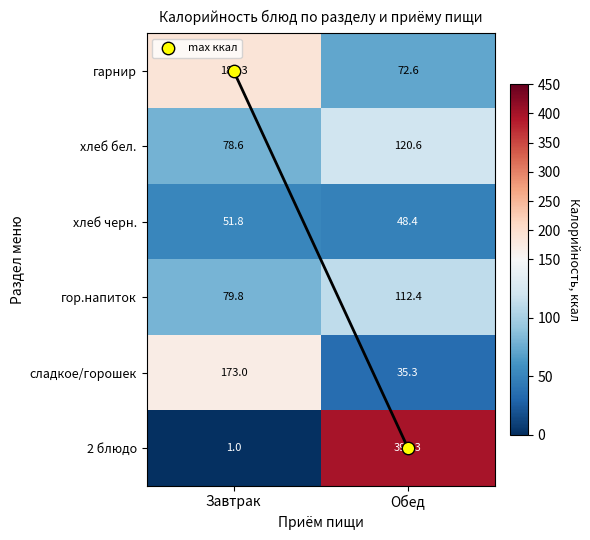

What is the spread (max minus min) of values at Обед?

363.0